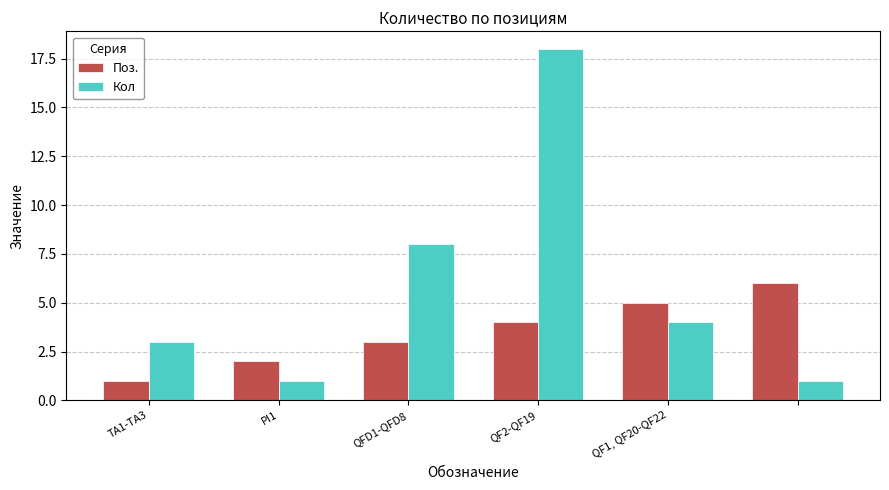

Which series has the largest total across all categories?

Кол